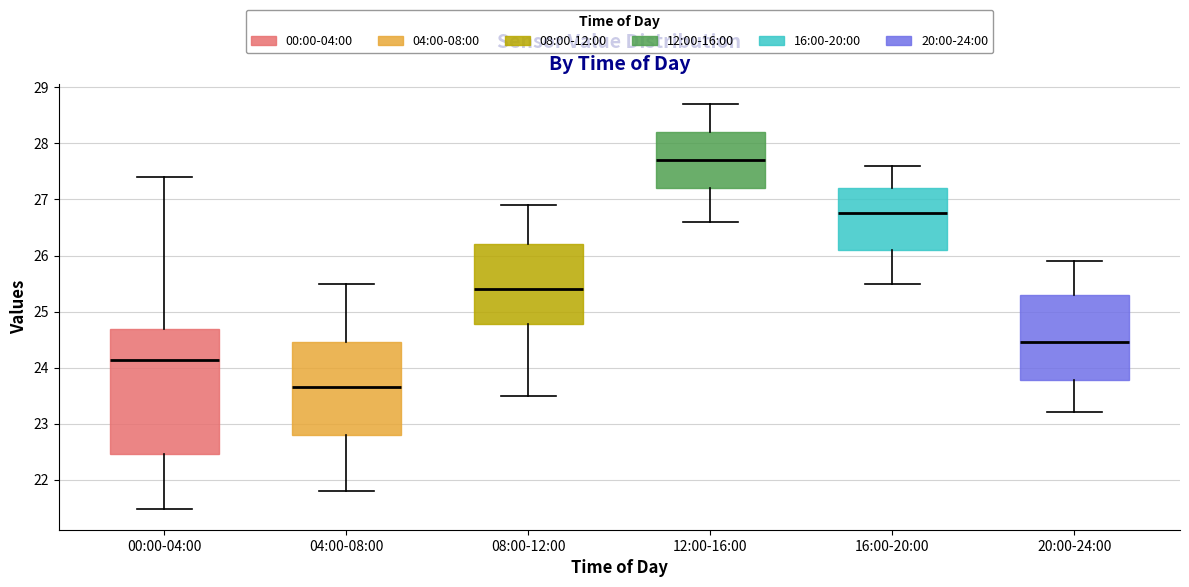

Which box is the tallest, from its lower edge to its upper edge?

00:00-04:00